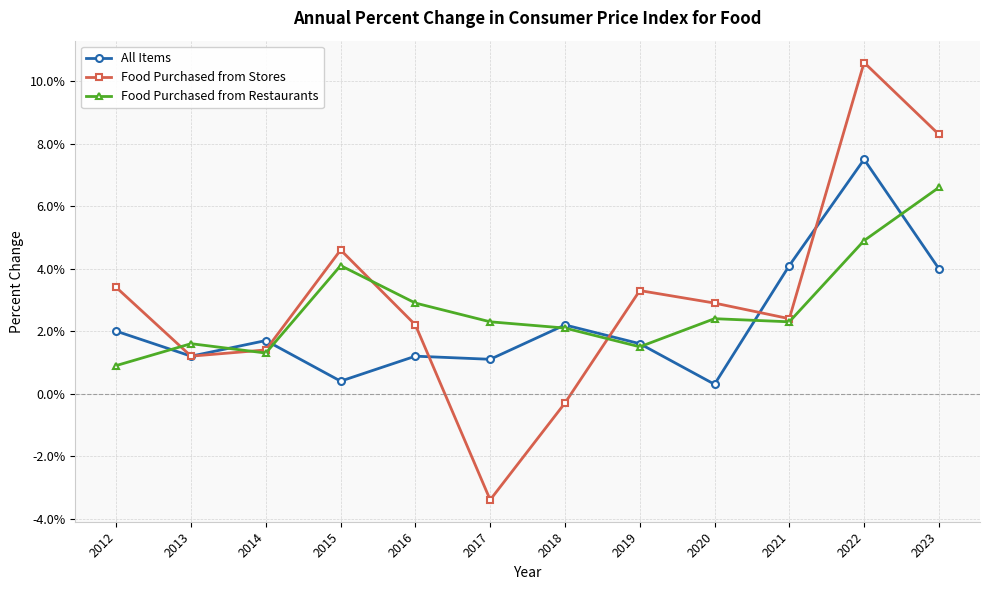

What are all the series names shown in the legend?

All Items, Food Purchased from Stores, Food Purchased from Restaurants